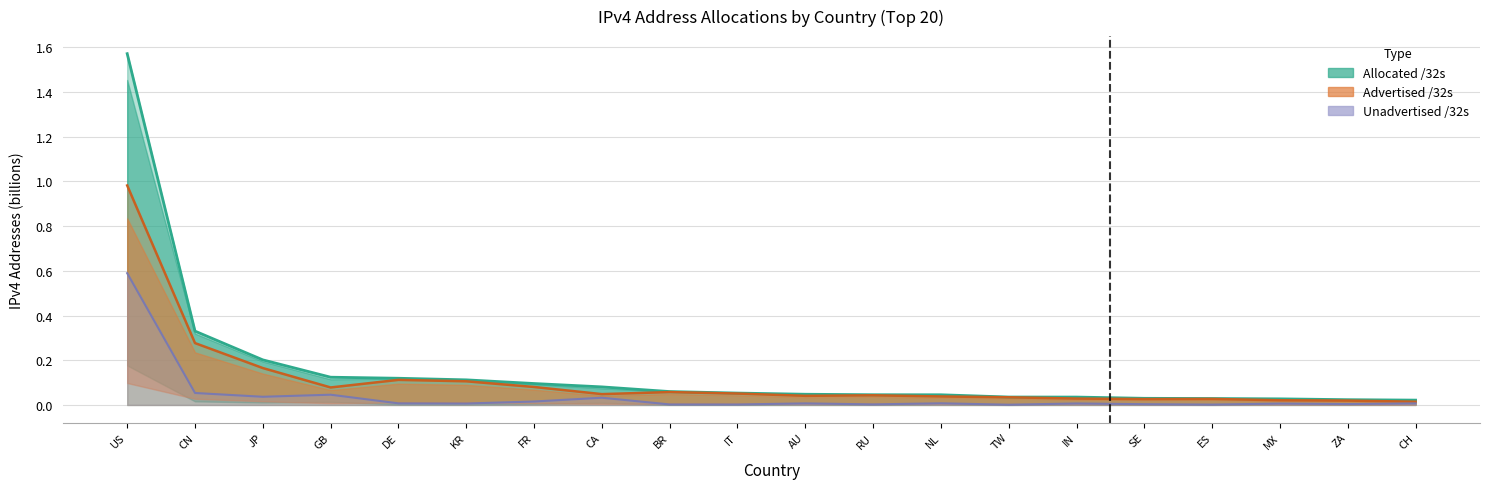

True or false: Allocated /32s and Advertised /32s intersect in this chart.

False